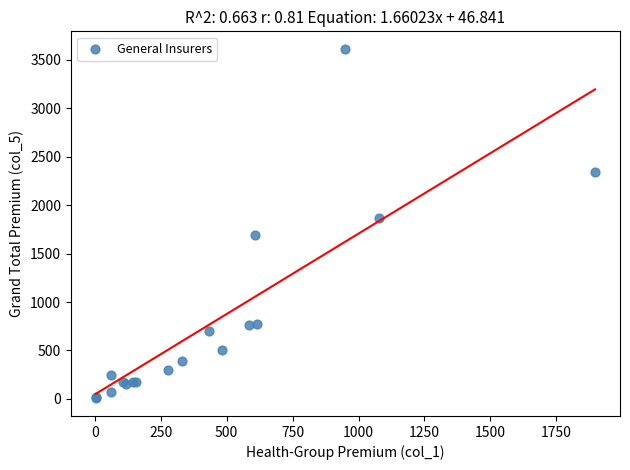

What Y value in the scatter plot is closest to 1809?

1868.1